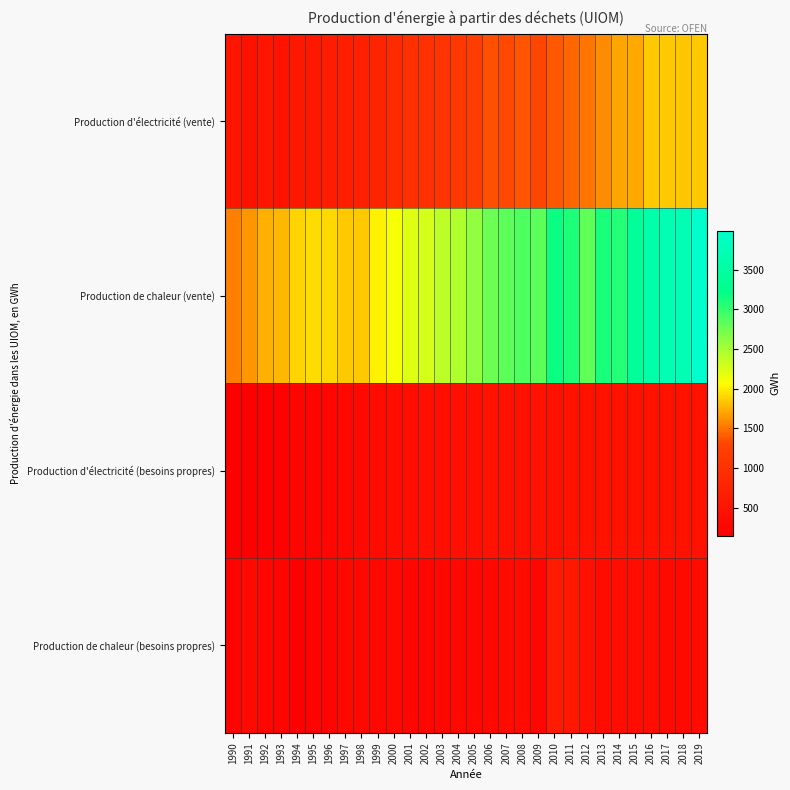

Reading left to right, what are all the values shown in this chart?

Production d'électricité (vente): 1990=495	1991=464	1992=511	1993=490	1994=560	1995=581	1996=640	1997=682	1998=706	1999=773	2000=889	2001=969	2002=996	2003=1045	2004=1112	2005=1190	2006=1353	2007=1325	2008=1369	2009=1313	2010=1386	2011=1450	2012=1506	2013=1597	2014=1702	2015=1715	2016=1845	2017=1852	2018=1831	2019=1856
Production de chaleur (vente): 1990=1546	1991=1649	1992=1749	1993=1784	1994=1891	1995=1934	1996=1906	1997=1851	1998=1854	1999=2010	2000=2114	2001=2230	2002=2271	2003=2388	2004=2459	2005=2600	2006=2769	2007=2828	2008=2893	2009=2829	2010=3170	2011=3099	2012=2812	2013=3107	2014=3072	2015=3395	2016=3600	2017=3696	2018=3732	2019=3991
Production d'électricité (besoins propres): 1990=149	1991=159	1992=181	1993=182	1994=246	1995=252	1996=266	1997=305	1998=319	1999=361	2000=395	2001=402	2002=430	2003=411	2004=426	2005=430	2006=471	2007=462	2008=464	2009=470	2010=463	2011=468	2012=466	2013=475	2014=486	2015=482	2016=494	2017=486	2018=483	2019=486
Production de chaleur (besoins propres): 1990=219	1991=321	1992=261	1993=246	1994=173	1995=217	1996=234	1997=285	1998=288	1999=287	2000=326	2001=278	2002=270	2003=287	2004=304	2005=303	2006=303	2007=352	2008=348	2009=269	2010=619	2011=542	2012=443	2013=365	2014=377	2015=378	2016=379	2017=340	2018=342	2019=345